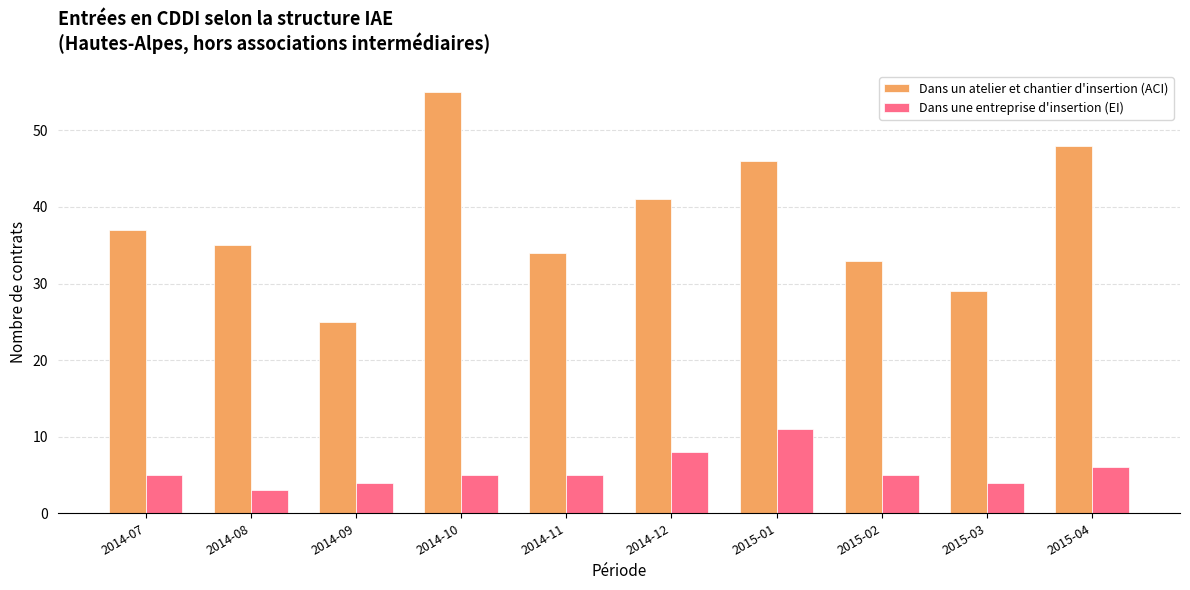

Are the bars grouped side by side (vs. stacked)?

Yes